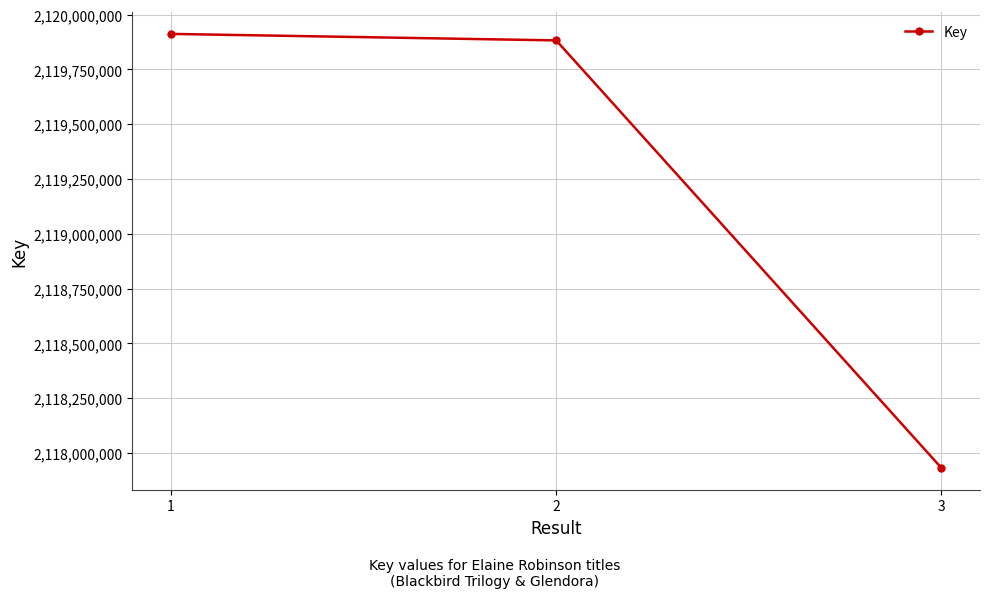

Where is the data nearest to the value 2118921872?

2